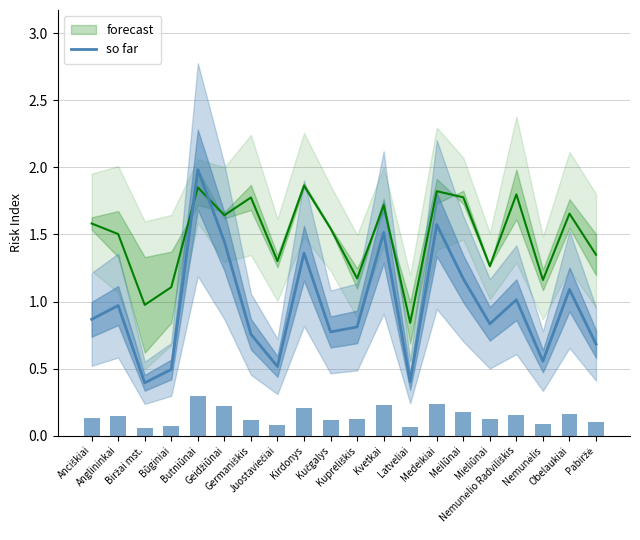

Which category has the lowest value across all series?

Biržai mst.